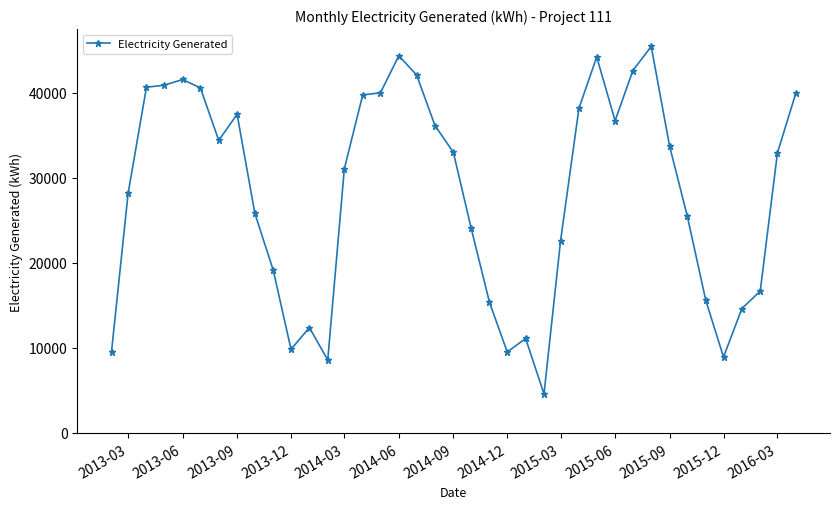

How many categories are shown in the chart?

39